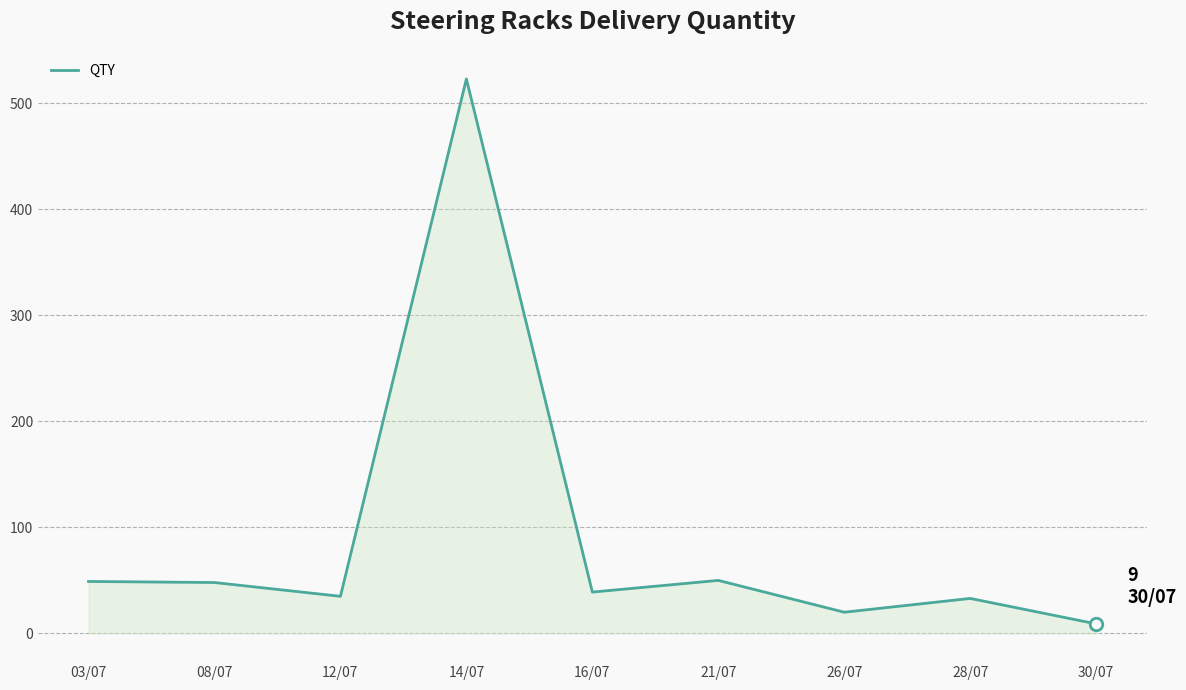

Is it true that the value at 14/07 is 523?

True